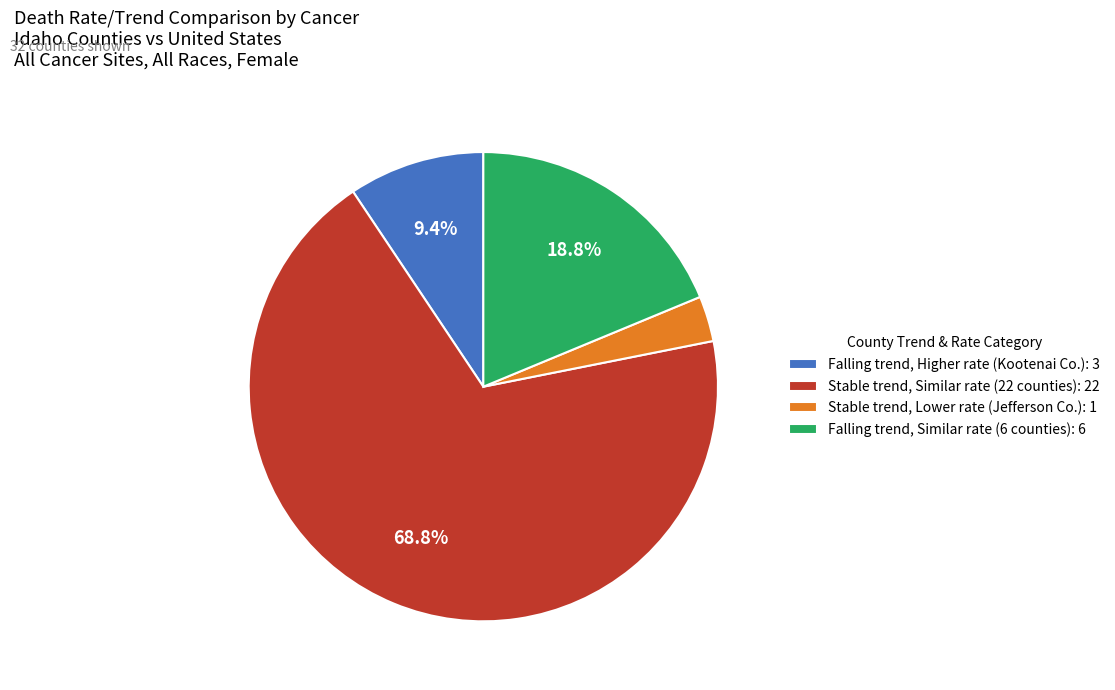

Do Stable trend, Similar rate (22 counties): 22 and Stable trend, Lower rate (Jefferson Co.): 1 together represent more than half of the pie?

Yes